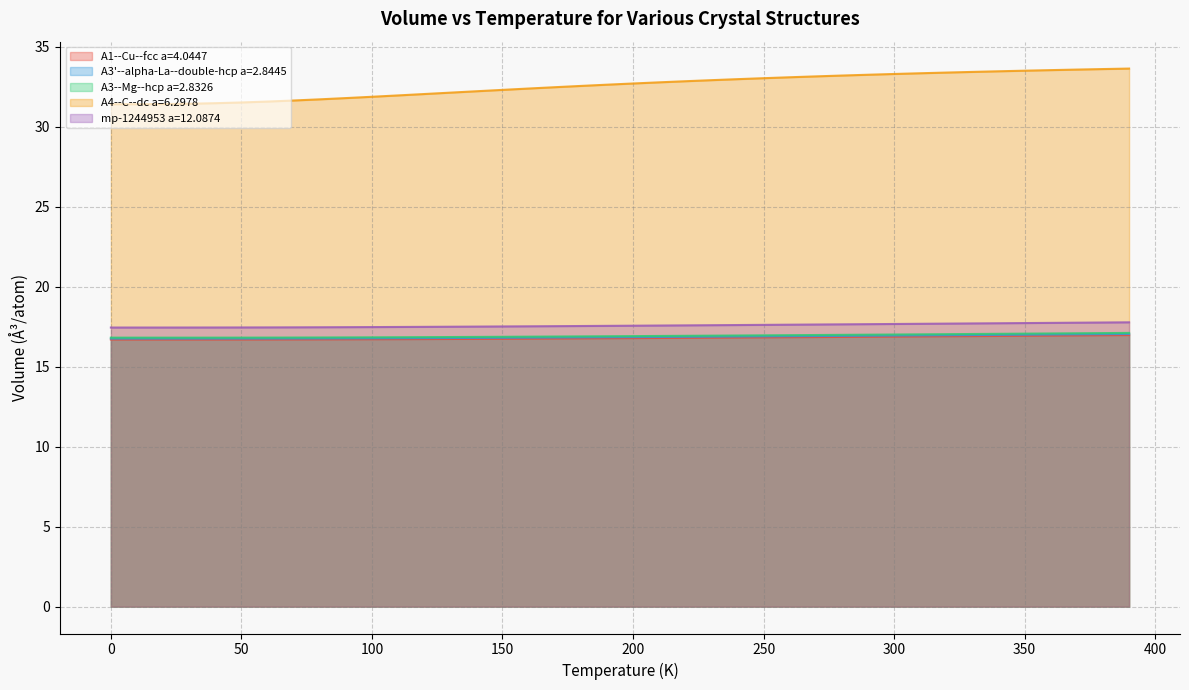

Reading right to left, list all the values displayed in this chart.

A1--Cu--fcc a=4.0447: 17.0	17.0	16.9	16.9	16.9	16.9	16.9	16.9	16.9	16.9	16.9	16.9	16.8	16.8	16.8	16.8	16.8	16.8	16.8	16.8	16.8	16.8	16.8	16.7	16.7	16.7	16.7	16.7	16.7	16.7	16.7	16.7	16.7	16.7	16.7	16.7	16.7	16.7	16.7	16.7
A3'--alpha-La--double-hcp a=2.8445: 17.0	17.0	17.0	17.0	17.0	17.0	17.0	17.0	17.0	16.9	16.9	16.9	16.9	16.9	16.9	16.9	16.9	16.9	16.9	16.8	16.8	16.8	16.8	16.8	16.8	16.8	16.8	16.8	16.8	16.8	16.8	16.8	16.8	16.8	16.8	16.8	16.8	16.8	16.8	16.8
A3--Mg--hcp a=2.8326: 17.1	17.1	17.1	17.1	17.1	17.0	17.0	17.0	17.0	17.0	17.0	17.0	17.0	17.0	17.0	16.9	16.9	16.9	16.9	16.9	16.9	16.9	16.9	16.9	16.9	16.9	16.8	16.8	16.8	16.8	16.8	16.8	16.8	16.8	16.8	16.8	16.8	16.8	16.8	16.8
A4--C--dc a=6.2978: 33.6	33.6	33.6	33.5	33.5	33.5	33.4	33.4	33.3	33.3	33.2	33.2	33.1	33.1	33.0	33.0	32.9	32.8	32.8	32.7	32.6	32.5	32.5	32.4	32.3	32.2	32.1	32.0	31.9	31.9	31.8	31.7	31.6	31.6	31.5	31.5	31.4	31.4	31.4	31.4
mp-1244953 a=12.0874: 17.8	17.8	17.7	17.7	17.7	17.7	17.7	17.7	17.7	17.7	17.7	17.6	17.6	17.6	17.6	17.6	17.6	17.6	17.6	17.6	17.5	17.5	17.5	17.5	17.5	17.5	17.5	17.5	17.5	17.5	17.5	17.5	17.5	17.5	17.4	17.4	17.4	17.4	17.4	17.4